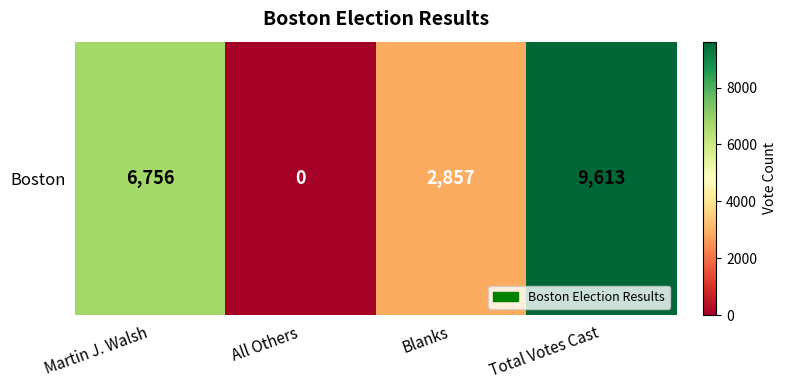

The chart shows a value of 9613 at Total Votes Cast. True or false?

True